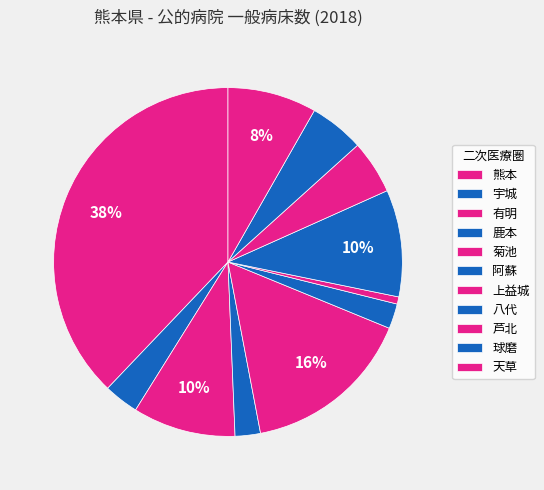

Count the number of slices in the pie.

11